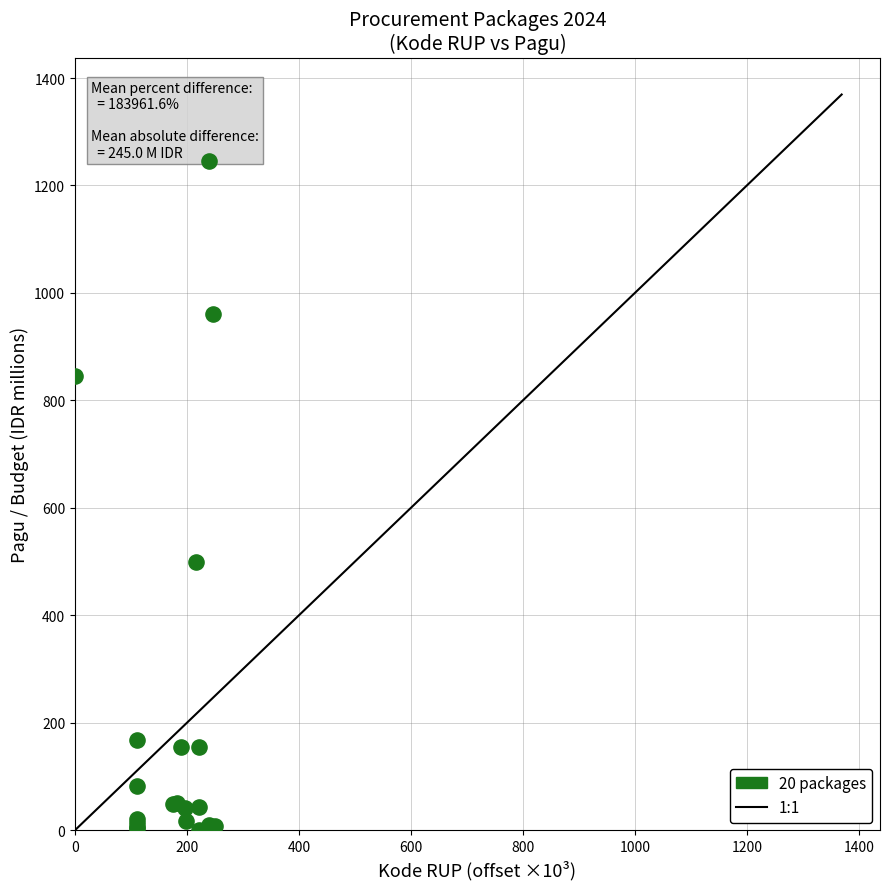

What Y value in the scatter plot is closest to 622?

499.9